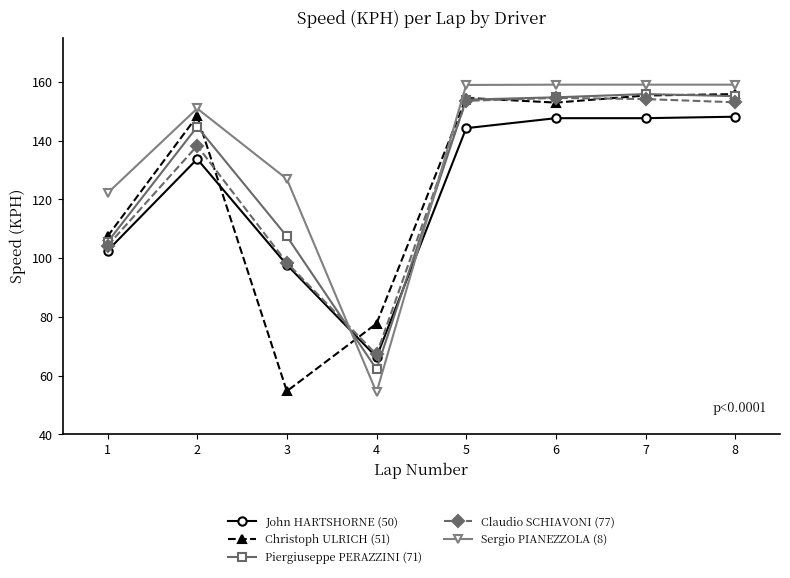

What is the difference between the maximum and second lowest values in the Claudio SCHIAVONI (77) series?

56.1